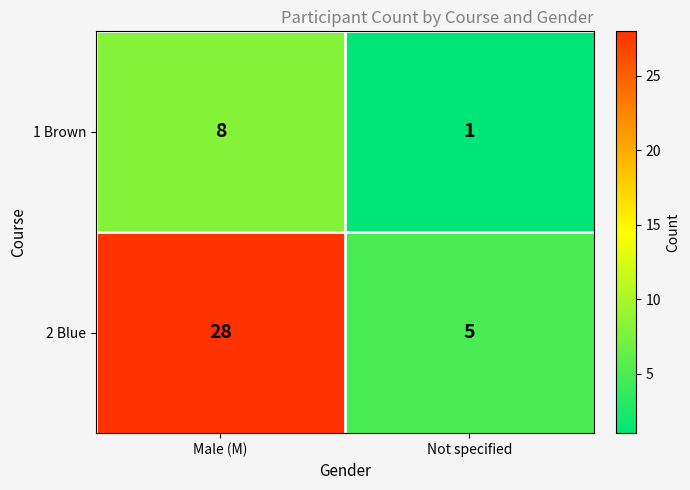

List the series in order of their overall mean, lowest first.

1 Brown, 2 Blue